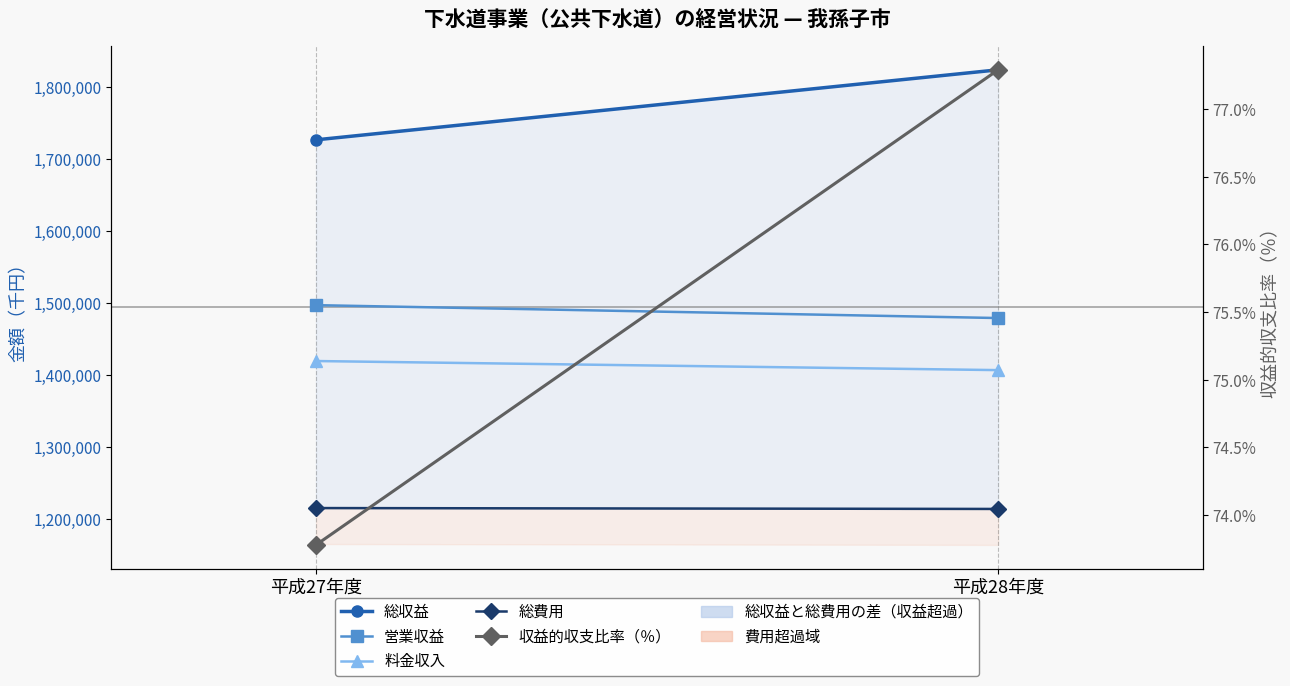

How many lines are shown in the chart?

5